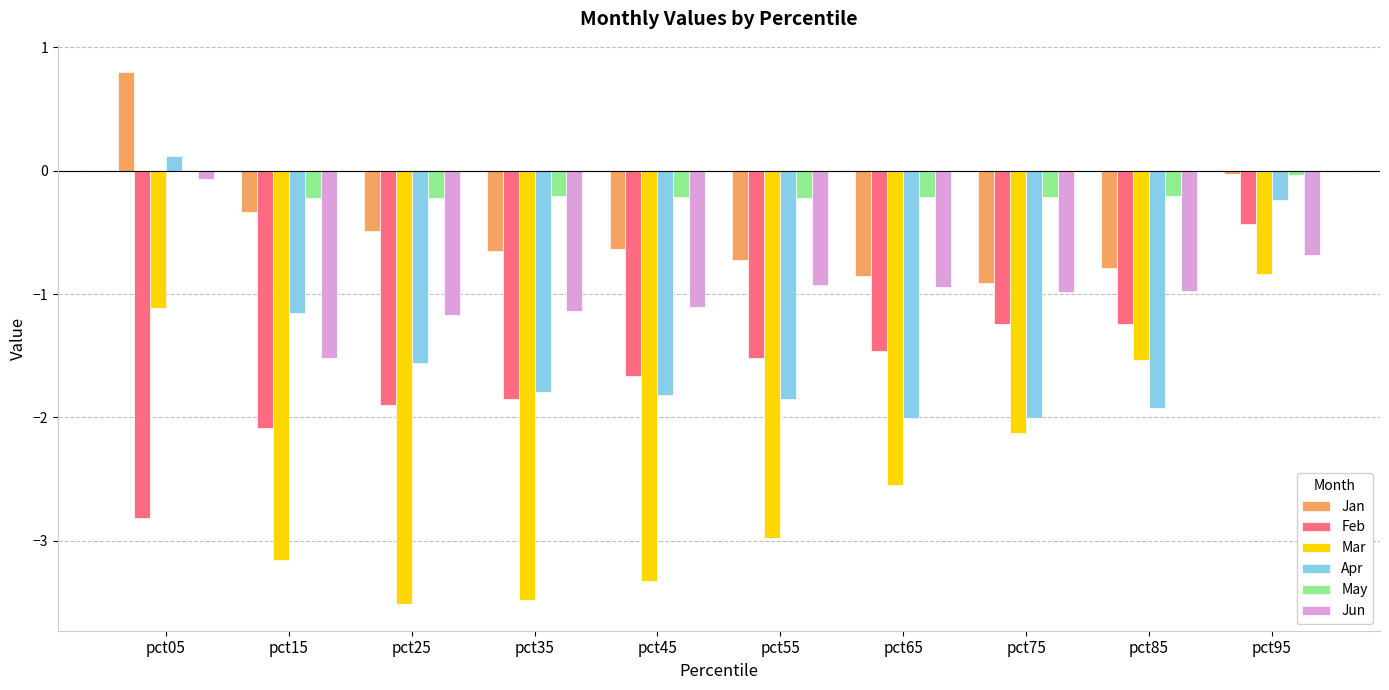

Which series has the largest total across all categories?

May